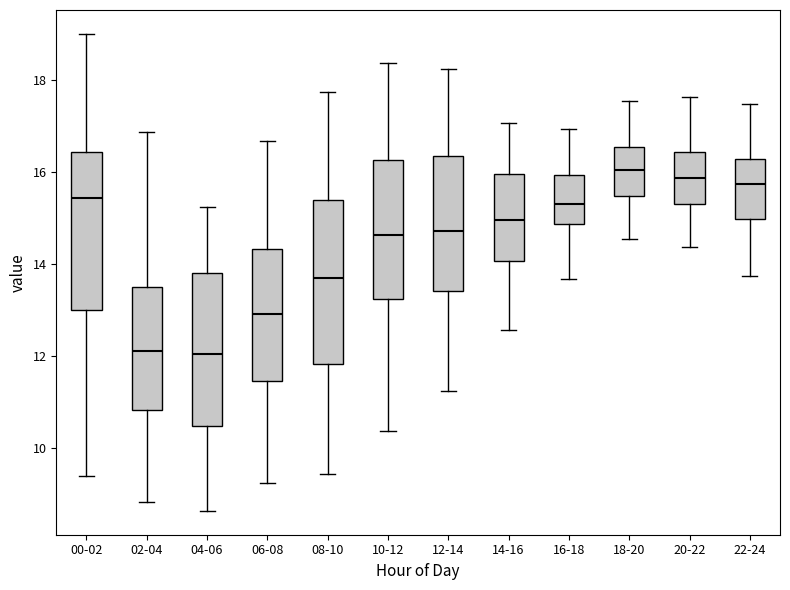

Where does the lower whisker of the box for 18-20 end on the y-axis? The values are not printed on the chart, so give them approximately, as read against the axis.

14.6